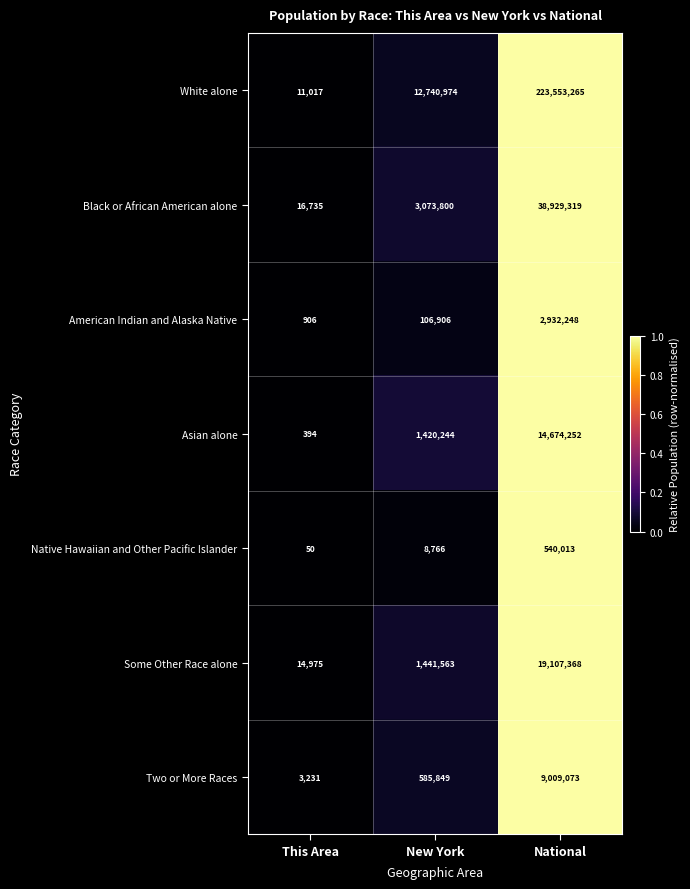

Which series has the widest spread of values?

White alone